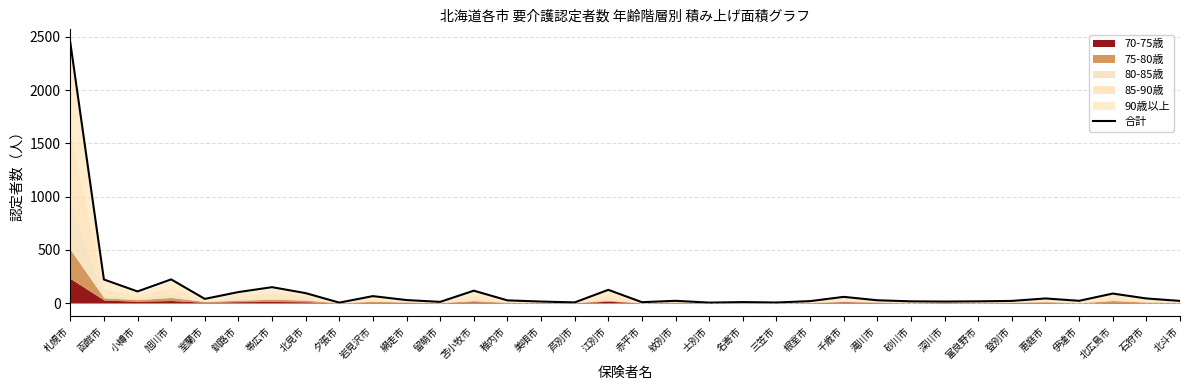

The value at 士別市 is 4. True or false?

True